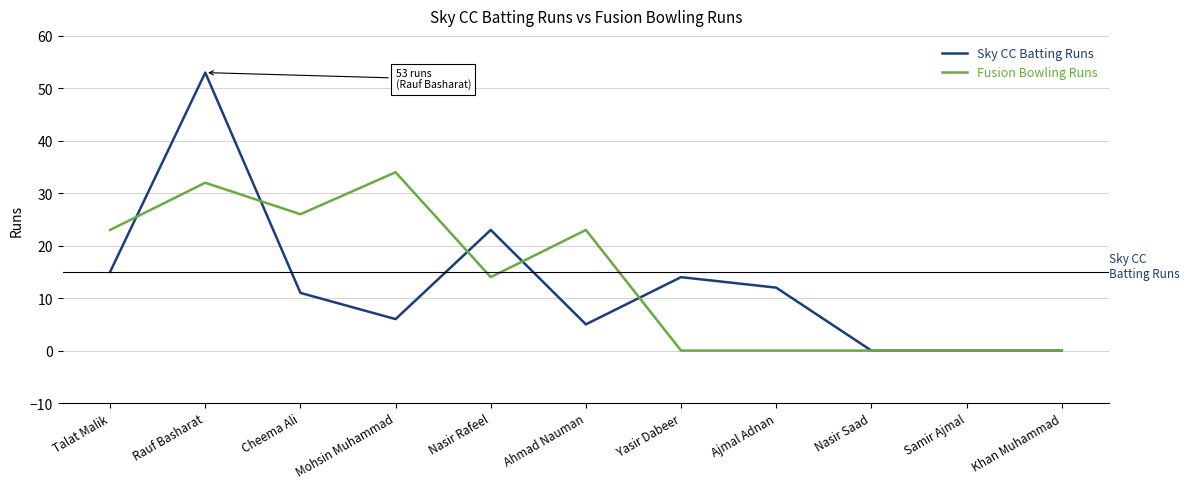

What is the difference between the highest and lowest values at Mohsin Muhammad?

28